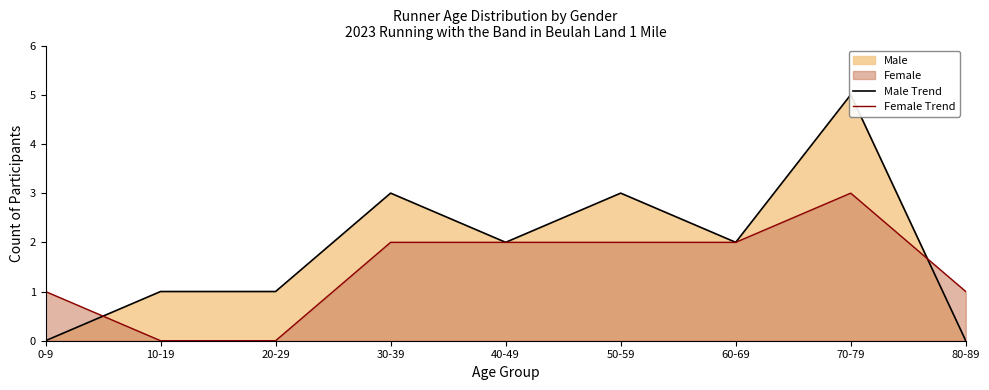

Between 20-29 and 0-9, which is larger?

20-29